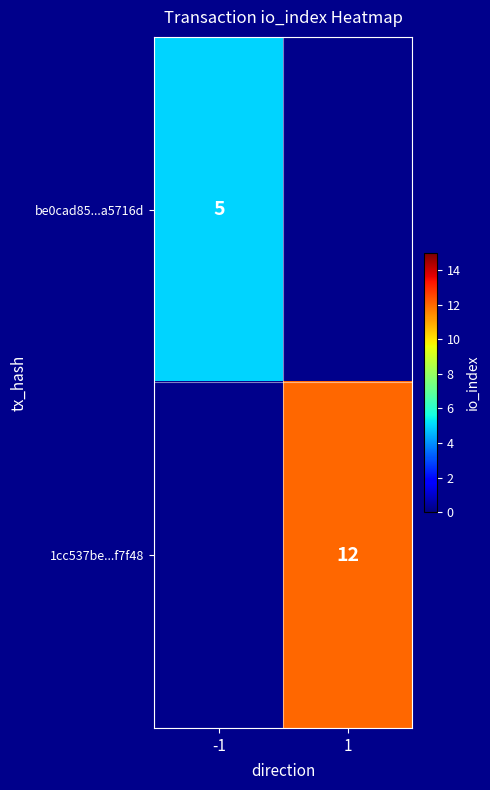

The be0cad85...a5716d series shows 2 at -1. True or false?

False